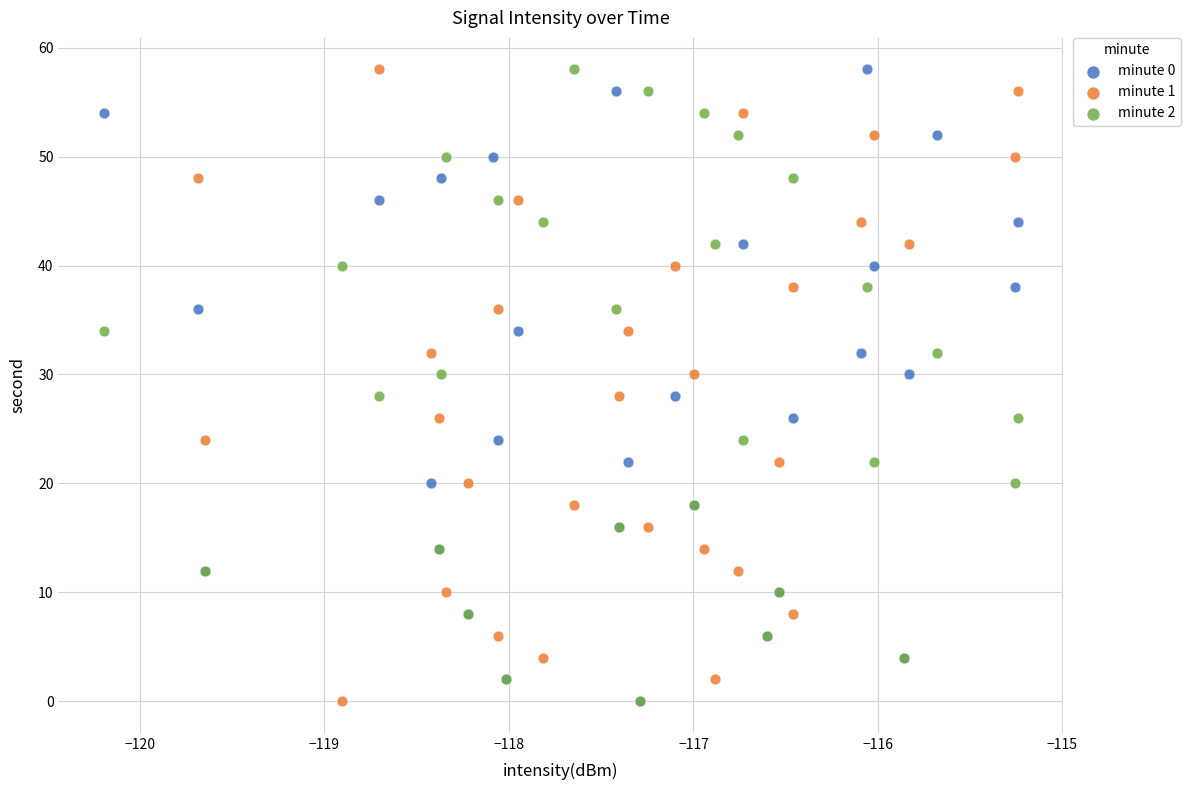

What are all the series names shown in the legend?

minute 0, minute 1, minute 2